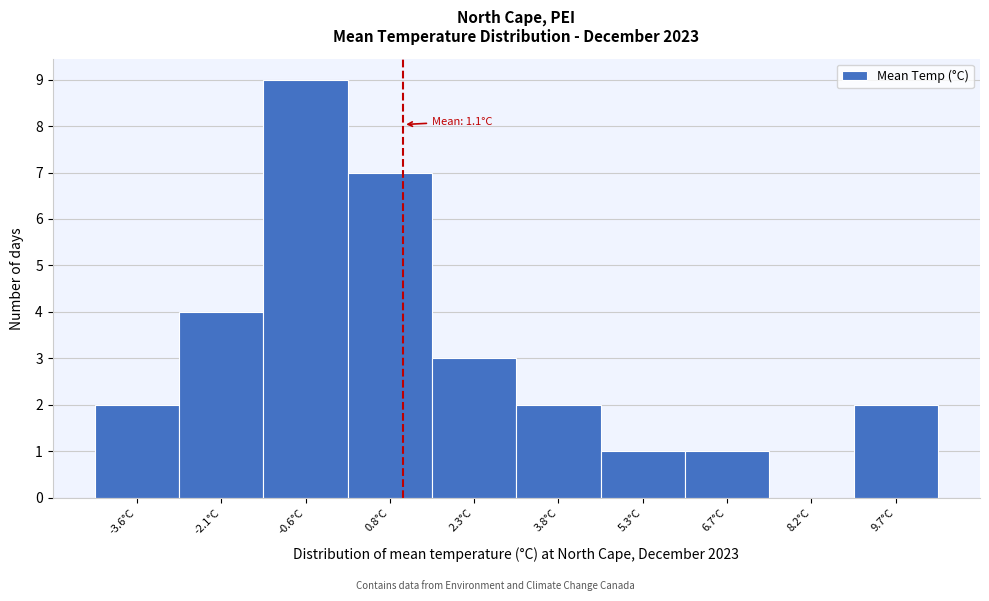

Over which range of the x-axis is the bar tallest?

-1.4 to 0.2